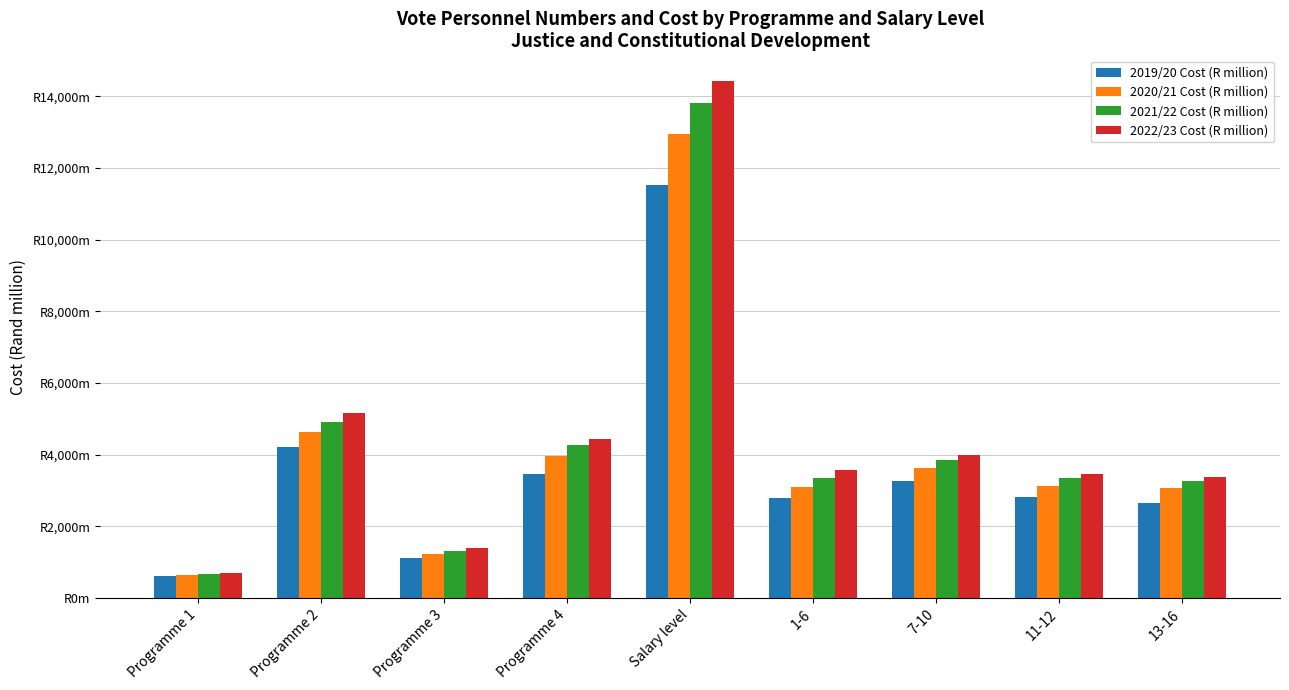

Does the chart contain stacked bars?

No